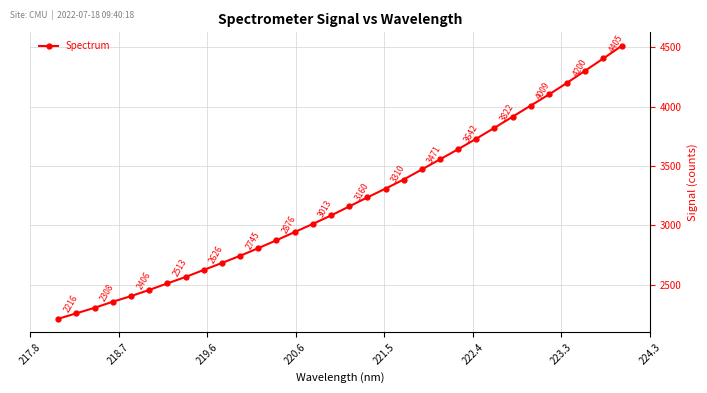

What is the maximum value shown in the chart?

4509.8